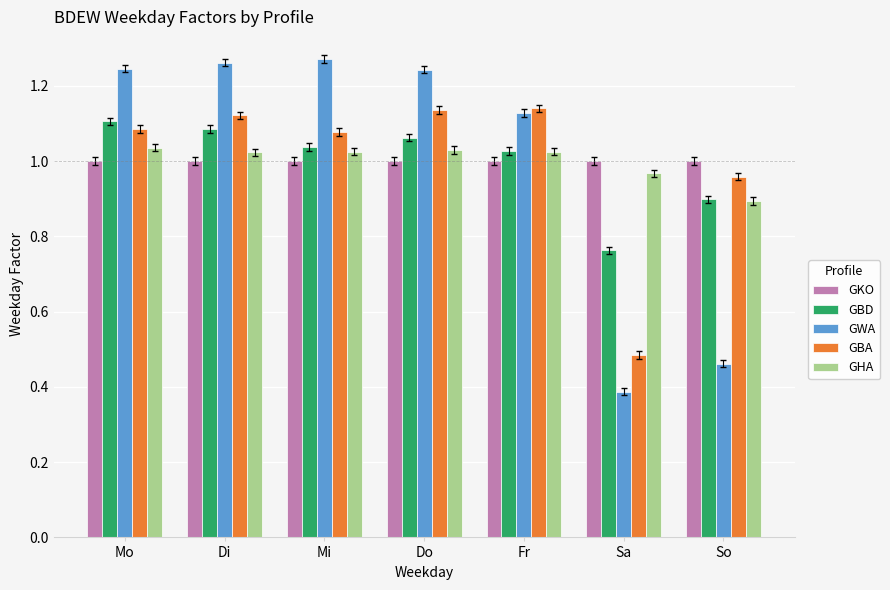

What is the lowest value of the GHA series?

0.9